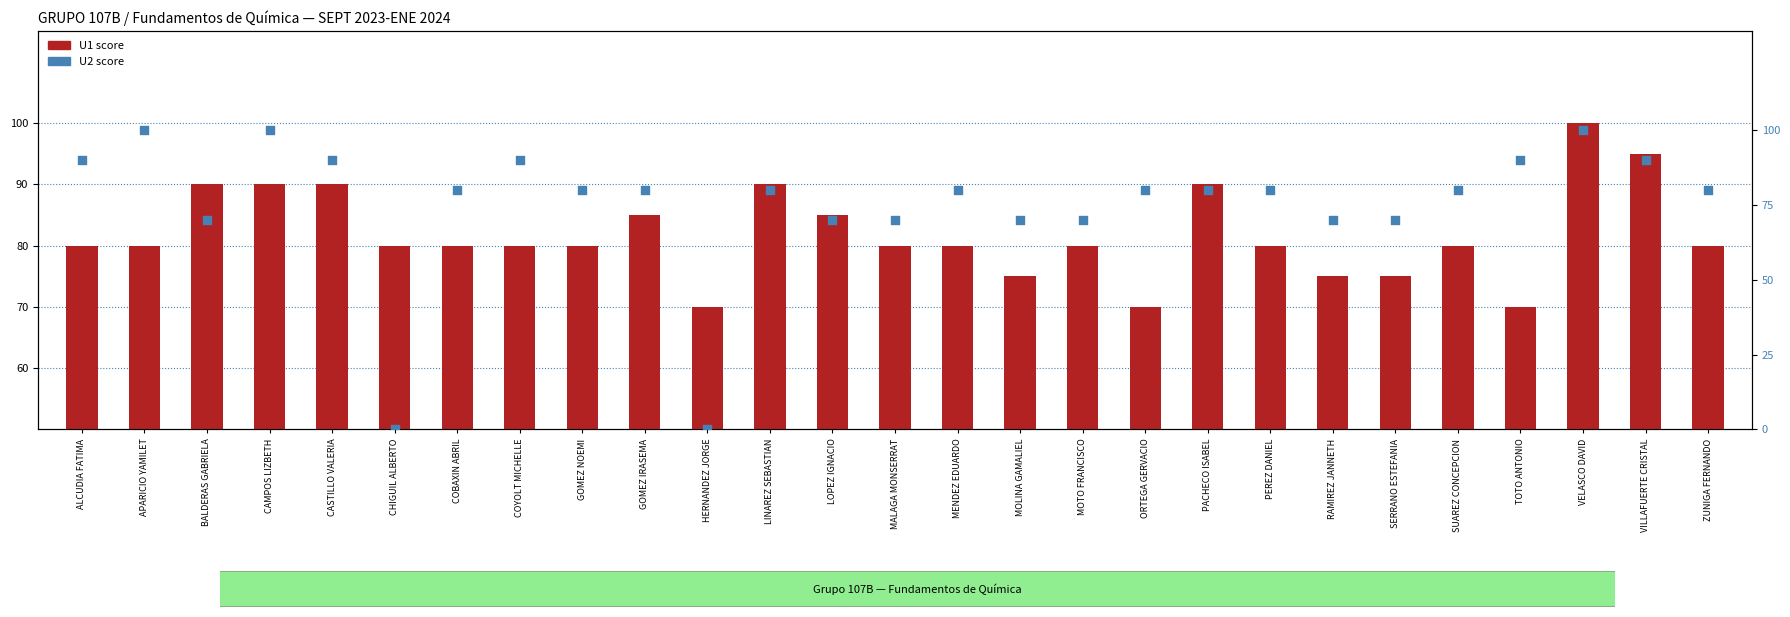

Which series has the largest Y range (max minus min)?

U2 score